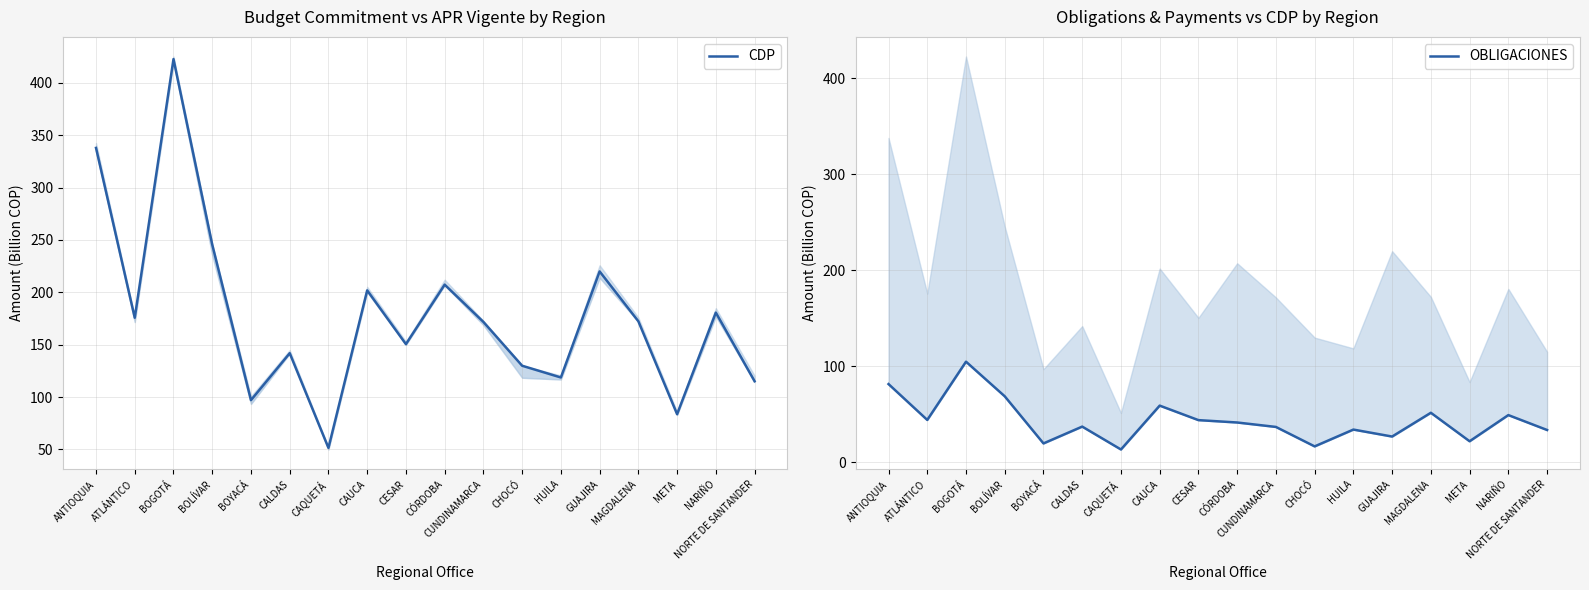

Between ATLÁNTICO and HUILA, which series saw the biggest shift?

CDP